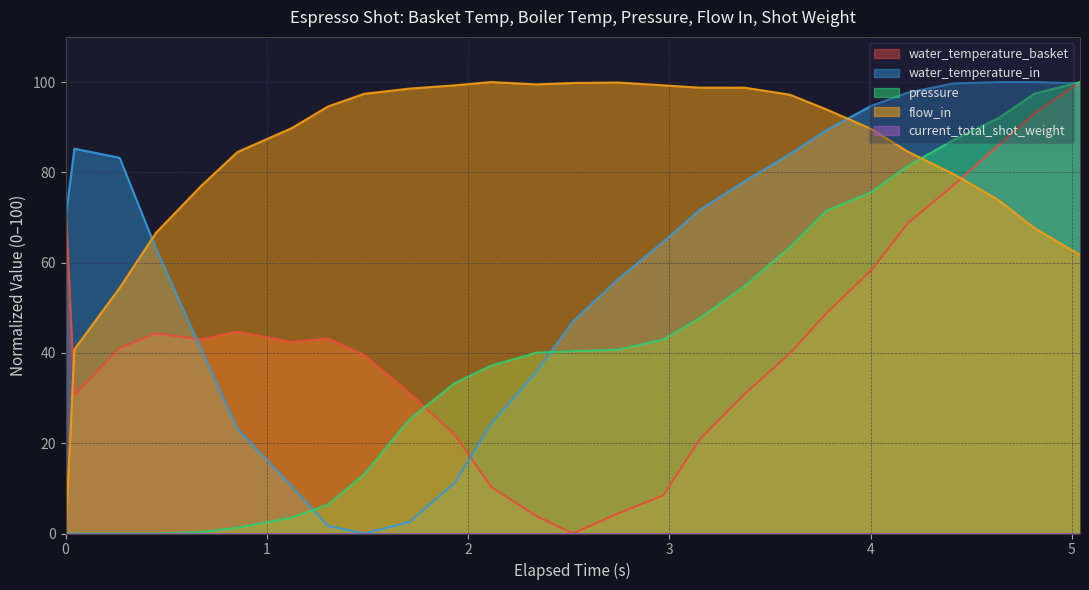

Which series has the largest total across all categories?

flow_in